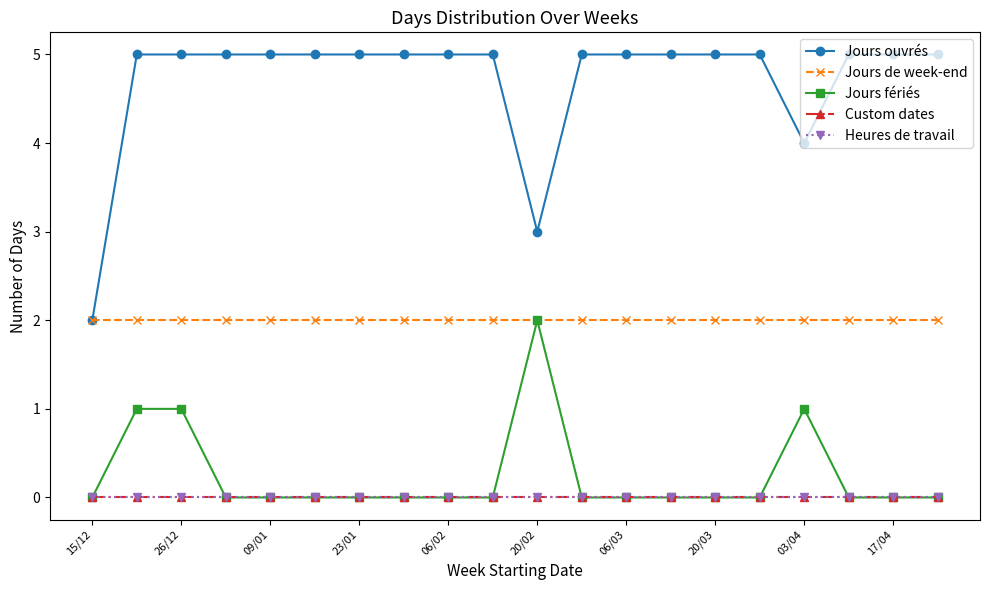

Does the chart have visible grid lines?

No